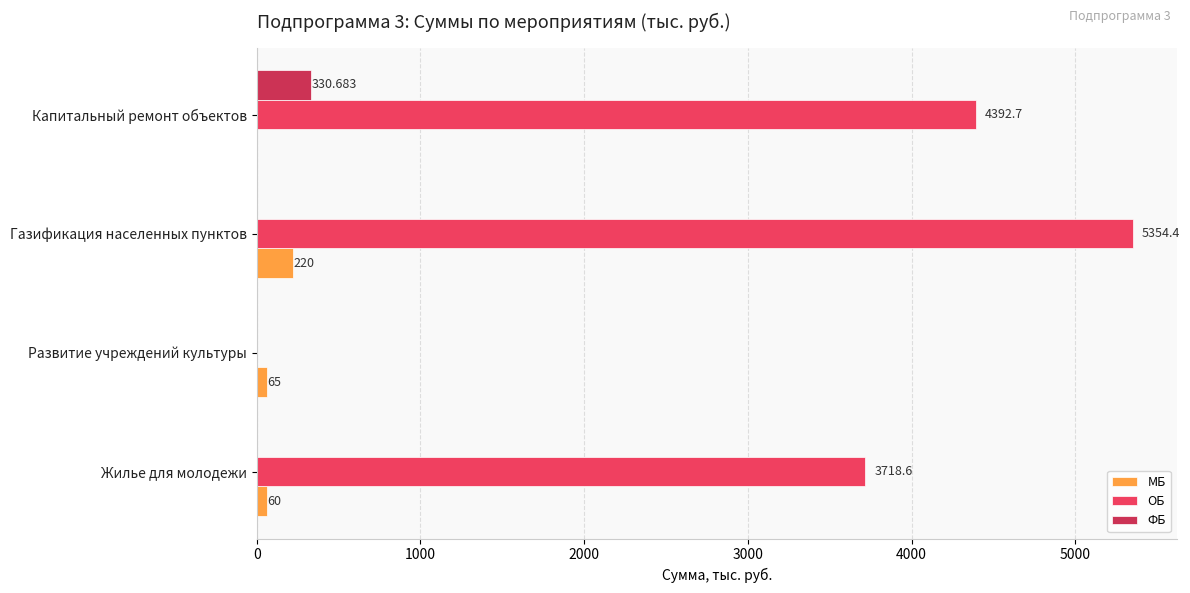

Reading left to right, transcribe all the data shown in this chart.

МБ: 60.0	65.0	220.0	0.0
ОБ: 3718.6	0.0	5354.4	4392.7
ФБ: 0.0	0.0	0.0	330.7